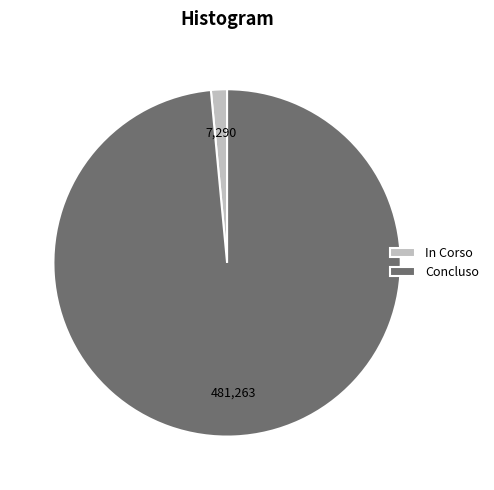

Which category has the biggest portion of the pie?

Concluso